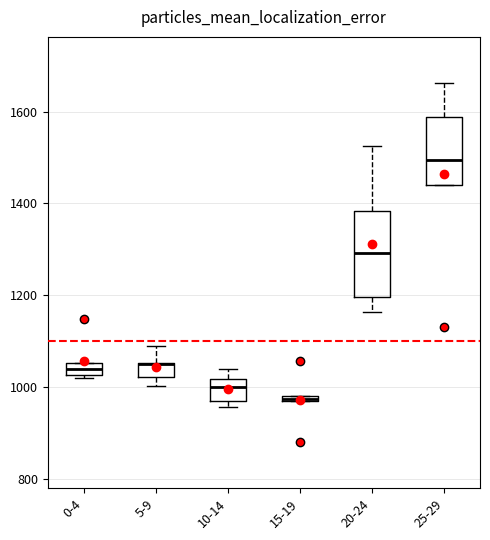

Which box is the tallest, from its lower edge to its upper edge?

20-24